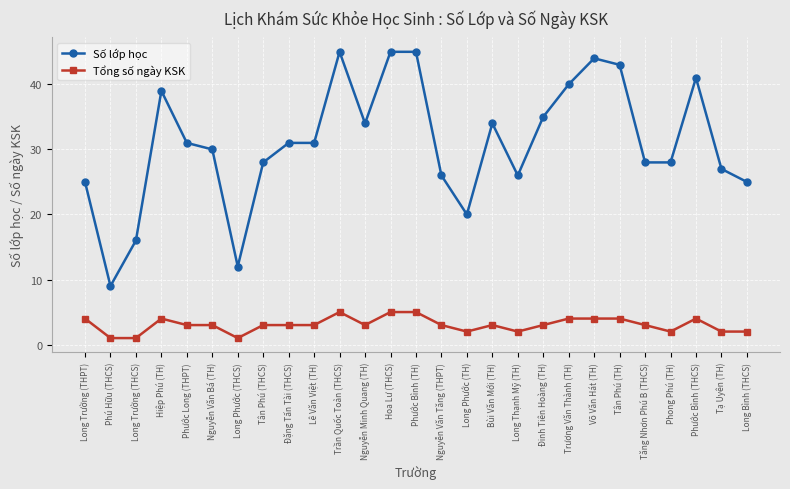

True or false: Số lớp học and Tổng số ngày KSK intersect in this chart.

False